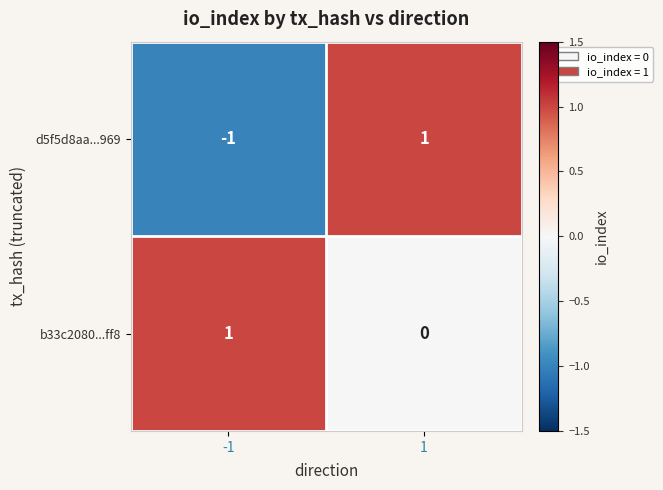

True or false: d5f5d8aa...969 has a value of -1 at -1.

True